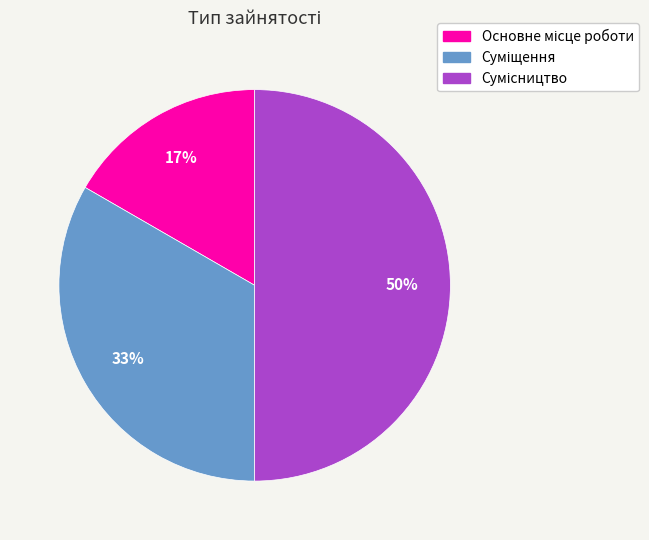

To the nearest percent, what is the difference between the largest and smallest slice percentages?

33%